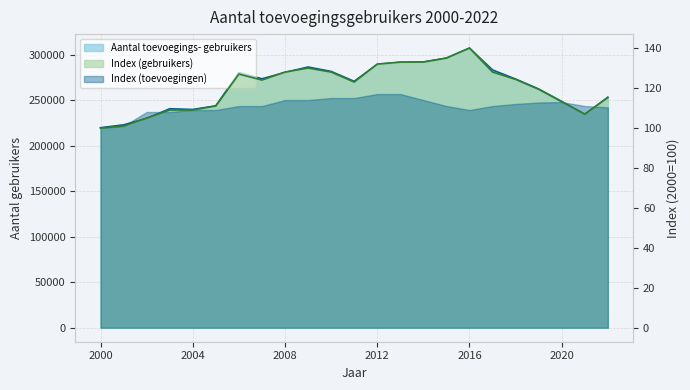

How many interior local valleys does the Index (gebruikers) series have?

3